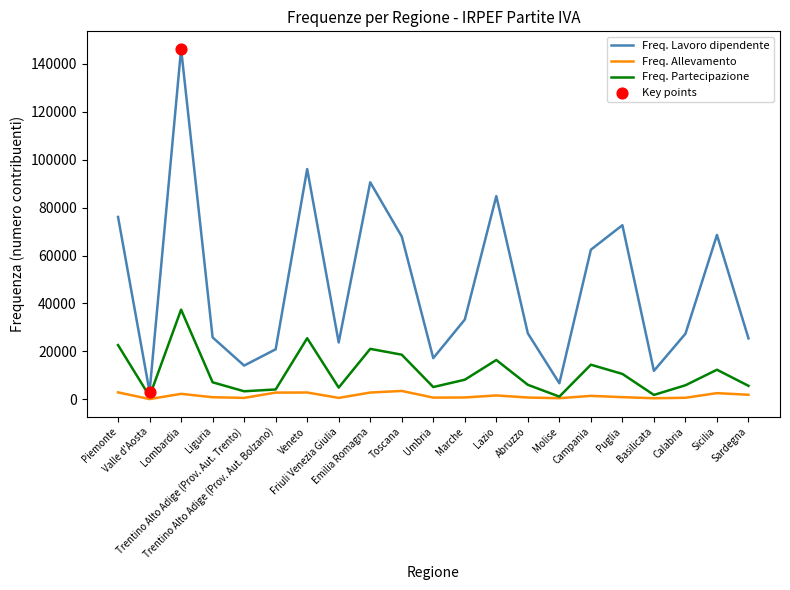

At which category is the sum across all series the highest?

Lombardia